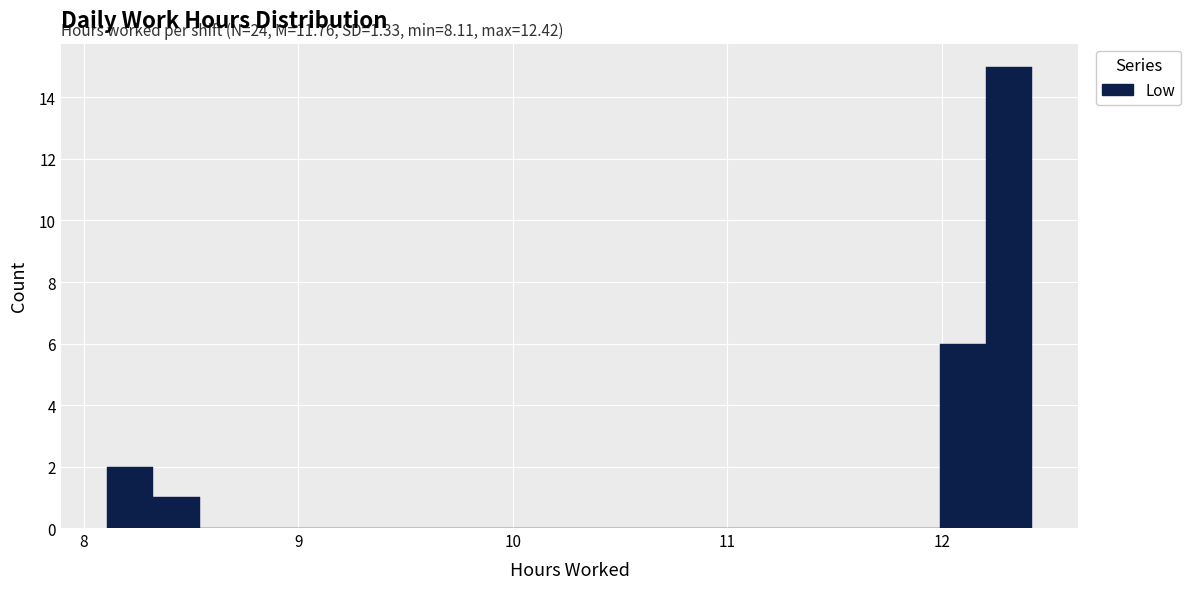

Around what value on the x-axis is the tallest bar? Give the approximate position of its centre, as read against the axis.

12.3